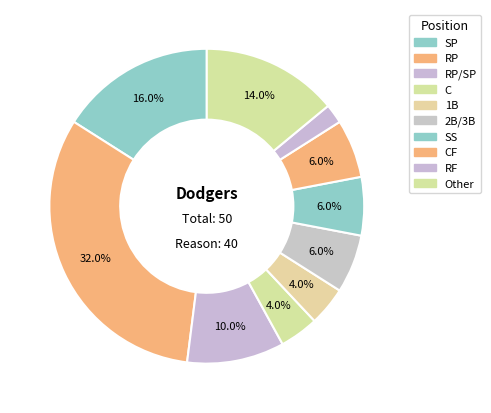

What percentage is the Other slice, to the nearest percent?

14%